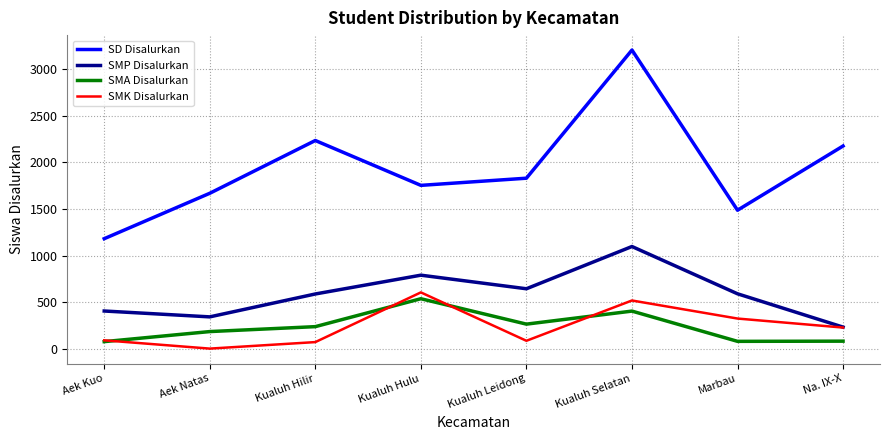

The SMP Disalurkan series shows 830 at Marbau. True or false?

False